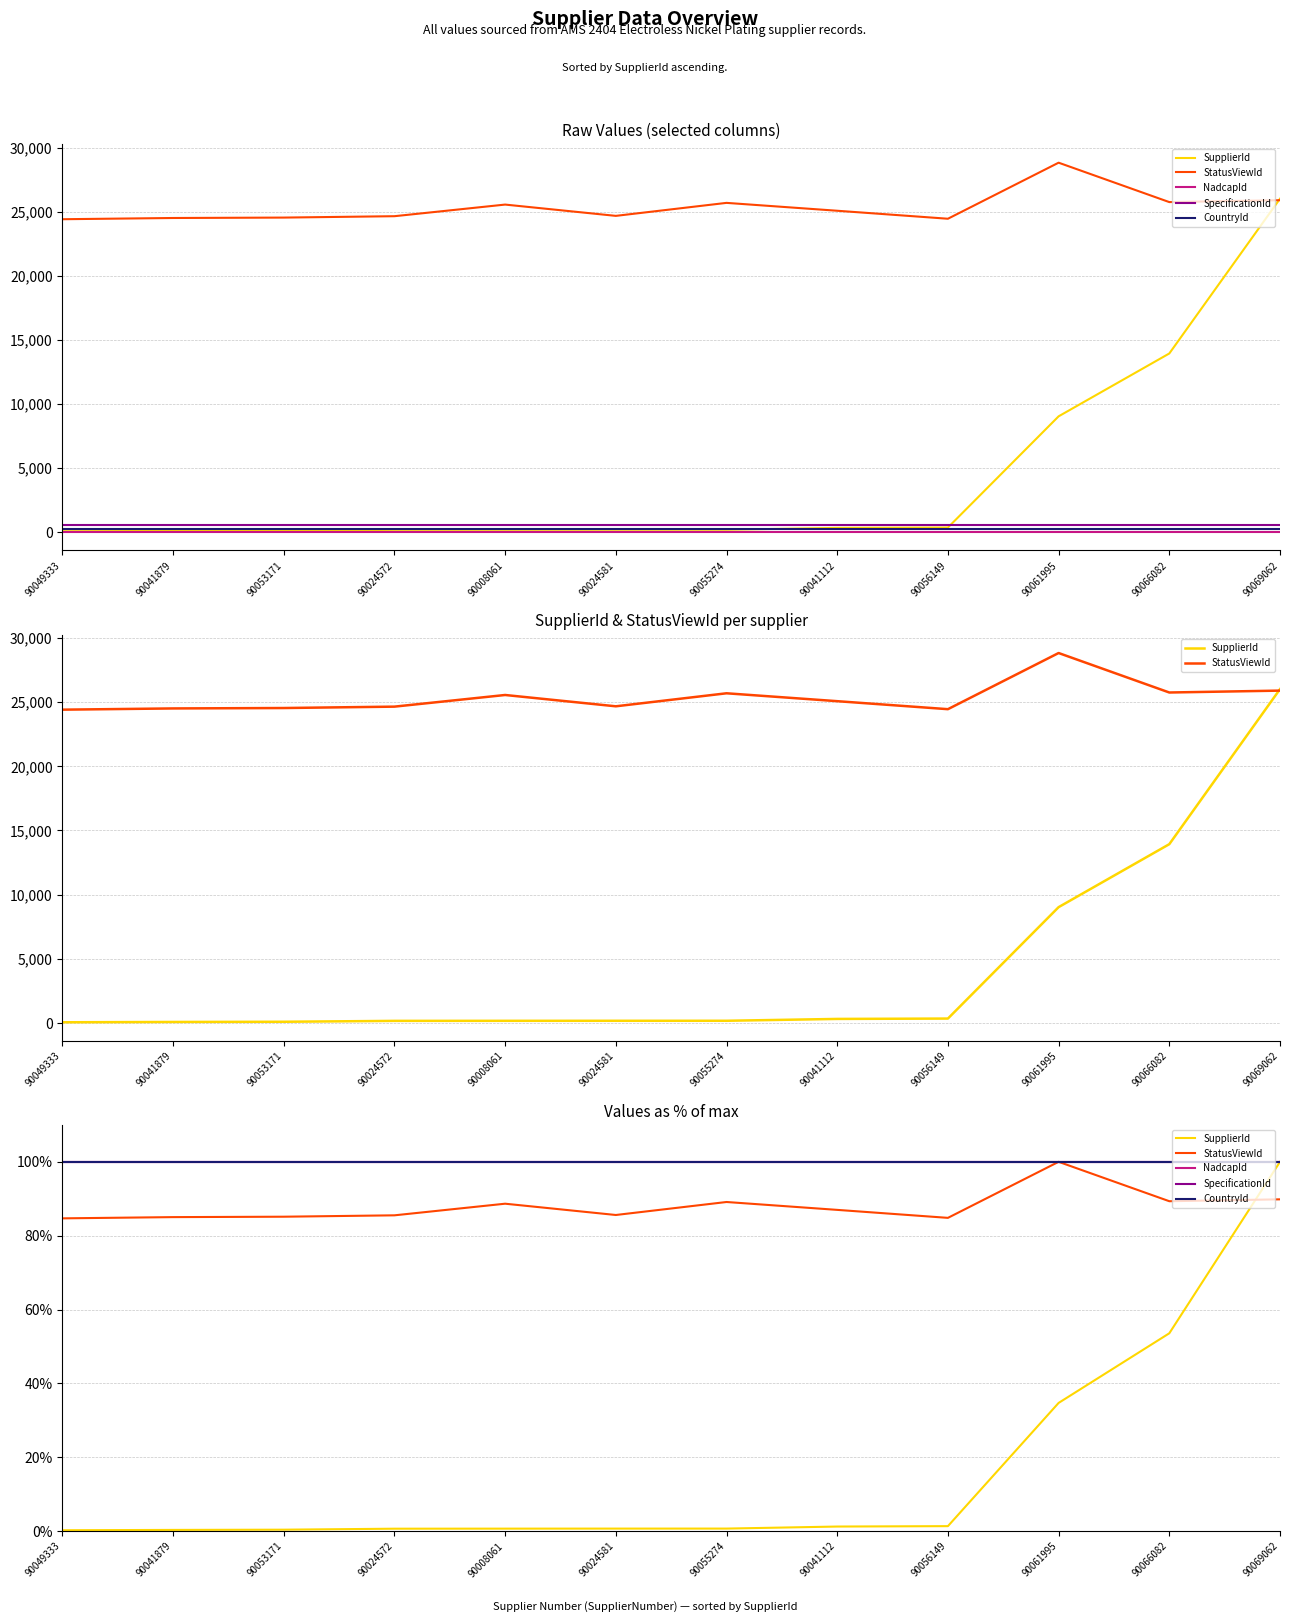

Reading left to right, extract all data points from this chart.

SupplierId: 90049333=0.2	90041879=0.3	90053171=0.4	90024572=0.6	90008061=0.7	90024581=0.7	90055274=0.7	90041112=1.2	90056149=1.3	90061995=34.7	90066082=53.6	90069062=100.0
StatusViewId: 90049333=84.7	90041879=85.0	90053171=85.1	90024572=85.5	90008061=88.7	90024581=85.6	90055274=89.1	90041112=87.0	90056149=84.8	90061995=100.0	90066082=89.3	90069062=89.8
NadcapId: 90049333=100.0	90041879=100.0	90053171=100.0	90024572=100.0	90008061=100.0	90024581=100.0	90055274=100.0	90041112=100.0	90056149=100.0	90061995=100.0	90066082=100.0	90069062=100.0
SpecificationId: 90049333=100.0	90041879=100.0	90053171=100.0	90024572=100.0	90008061=100.0	90024581=100.0	90055274=100.0	90041112=100.0	90056149=100.0	90061995=100.0	90066082=100.0	90069062=100.0
CountryId: 90049333=100.0	90041879=100.0	90053171=100.0	90024572=100.0	90008061=100.0	90024581=100.0	90055274=100.0	90041112=100.0	90056149=100.0	90061995=100.0	90066082=100.0	90069062=100.0